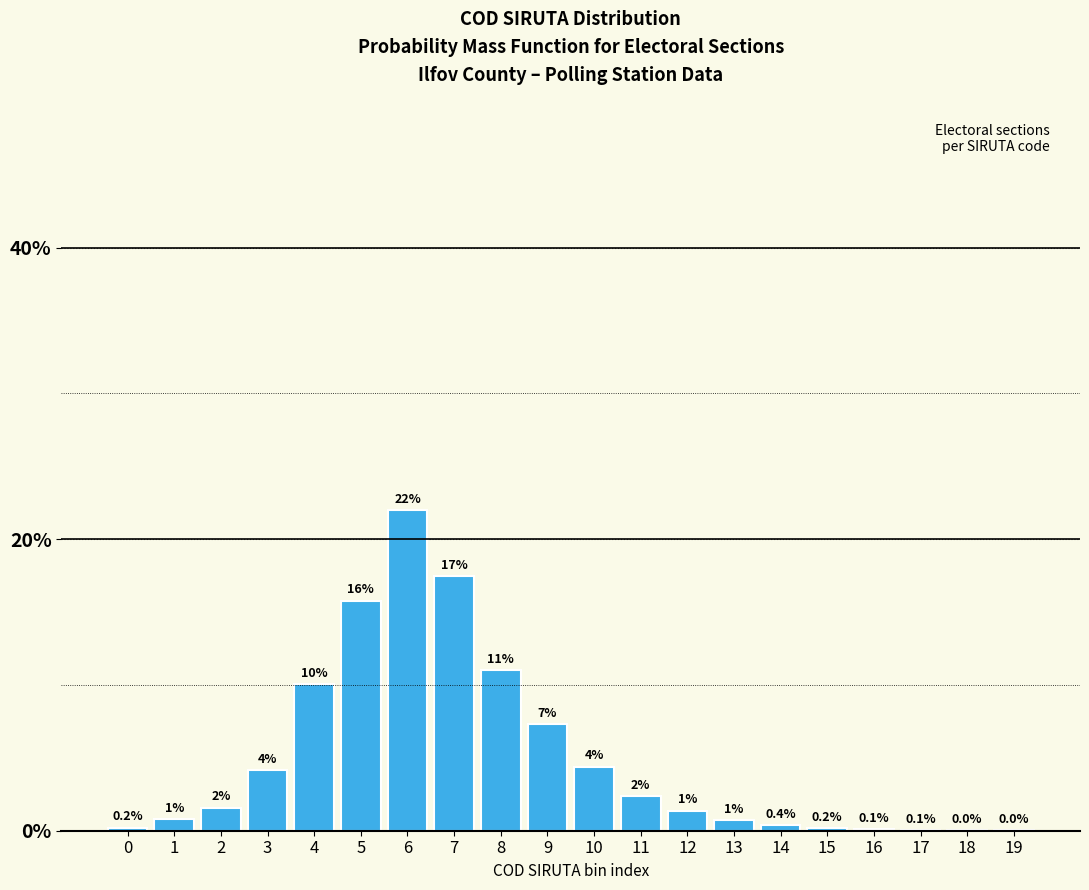

True or false: the data shows 3.1 at 4.

False